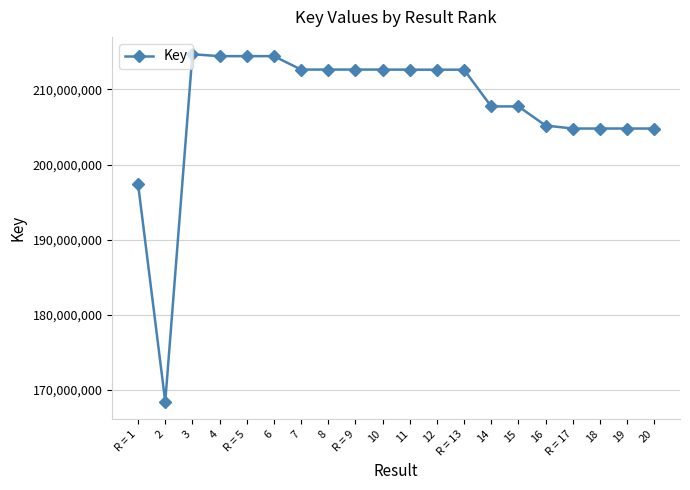

The value at R = 17 is 204797356. True or false?

True